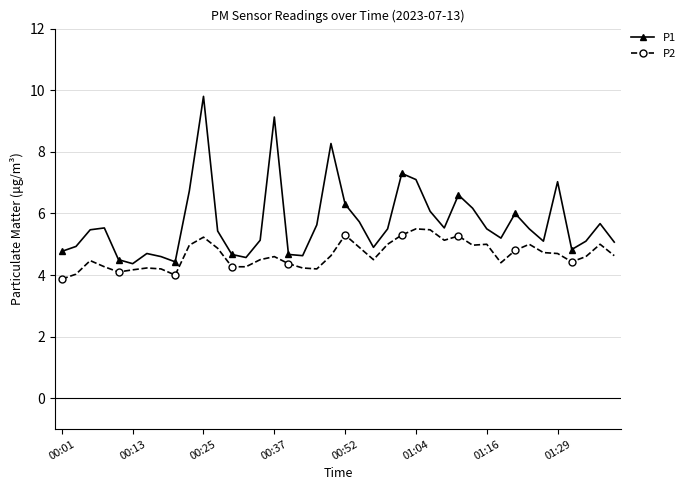

True or false: P1 and P2 intersect in this chart.

False